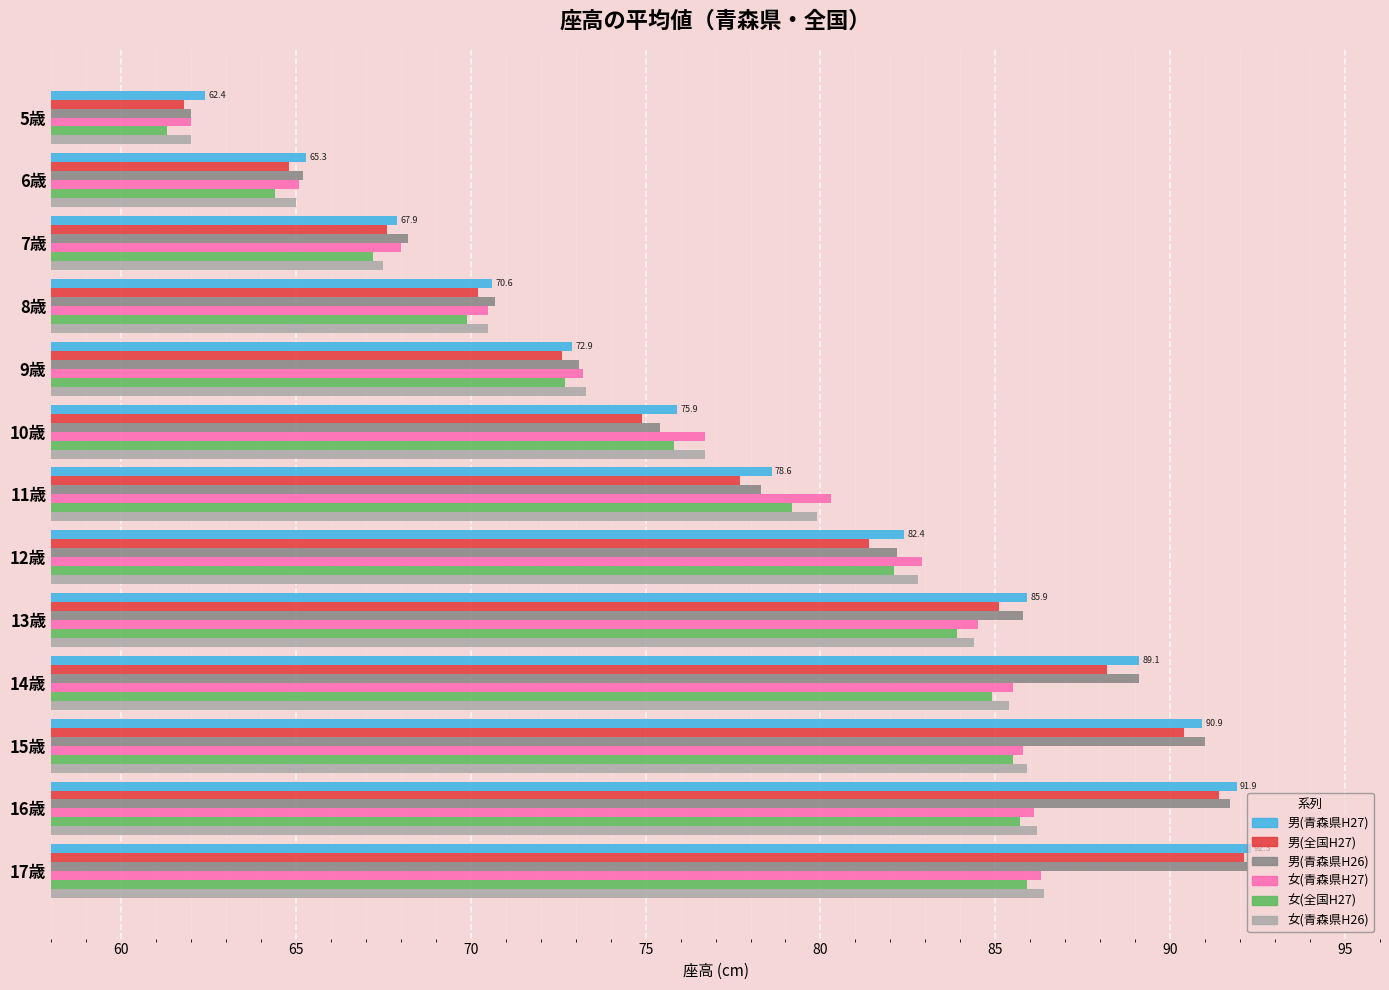

The value of 男(全国H27) at 11歳 is 16.4. True or false?

False